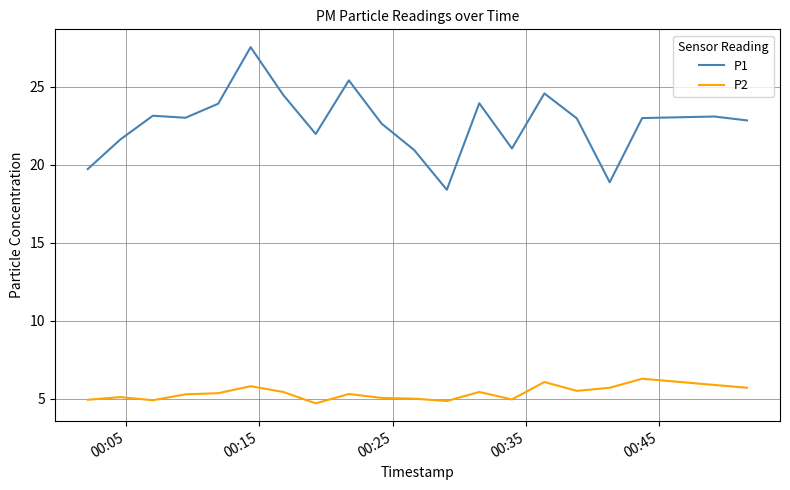

What is the greatest value displayed?

27.6